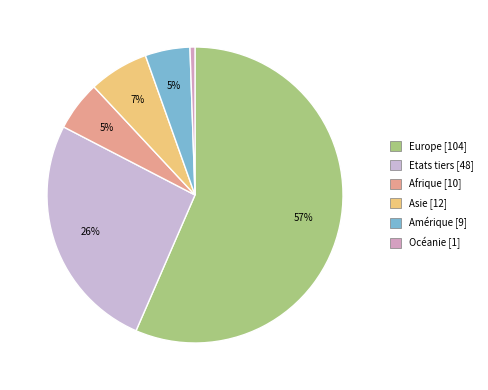

To the nearest percent, what is the average slice percentage?

17%